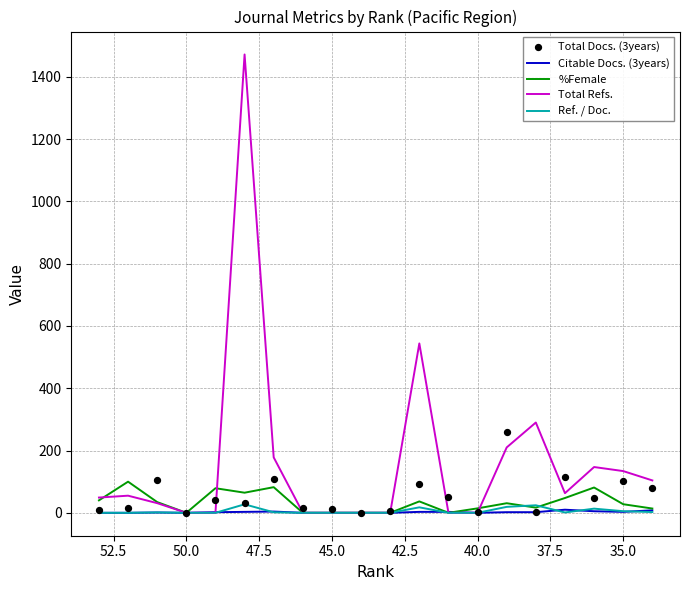

Which series reaches the maximum Y coordinate?

Total Refs.